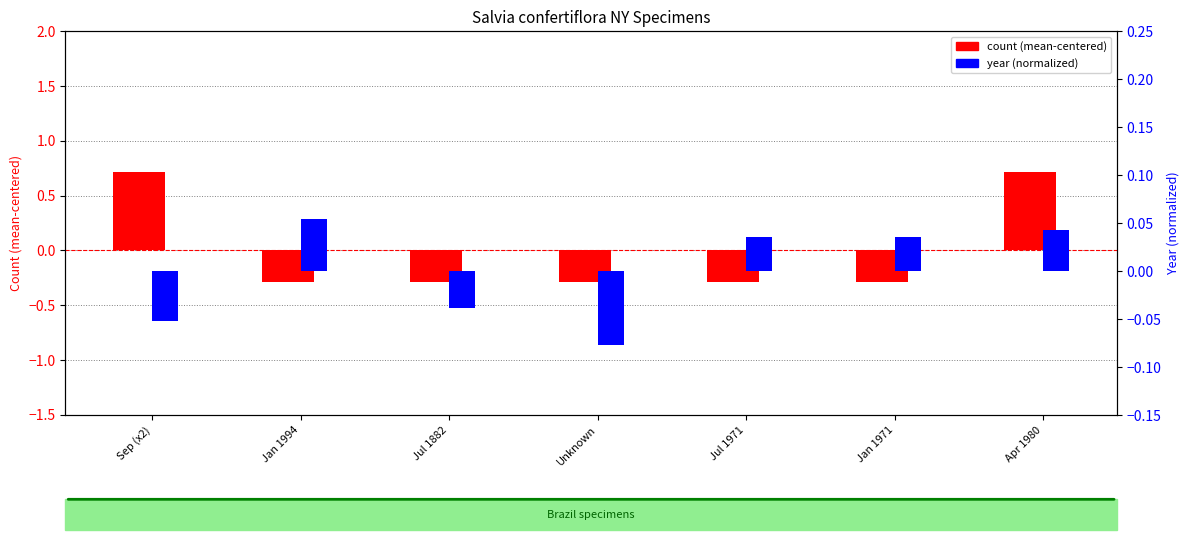

What is the label of the 3rd bar from the right?

Jul 1971